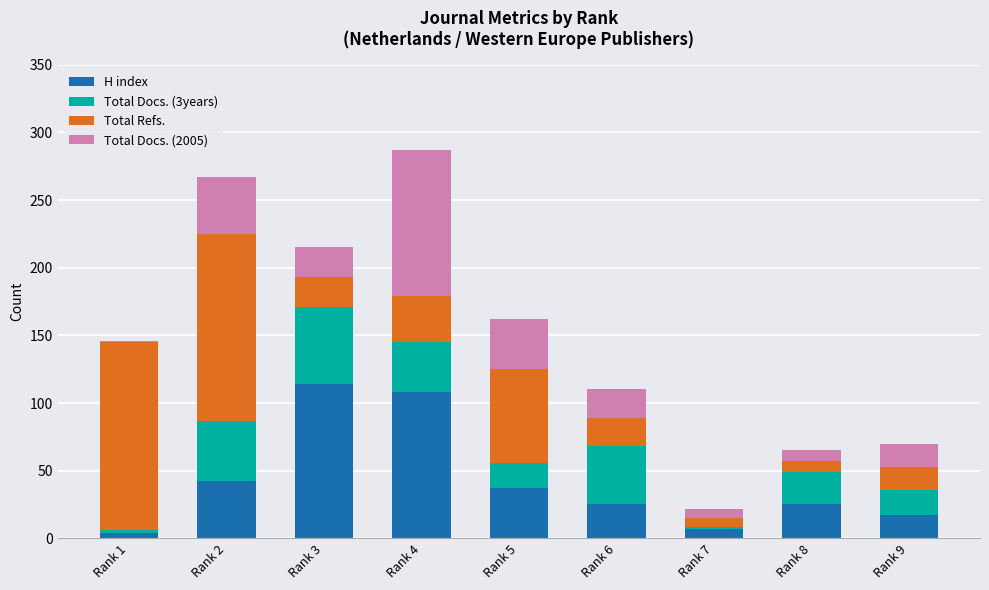

What is the total value across all series at Rank 6?

110